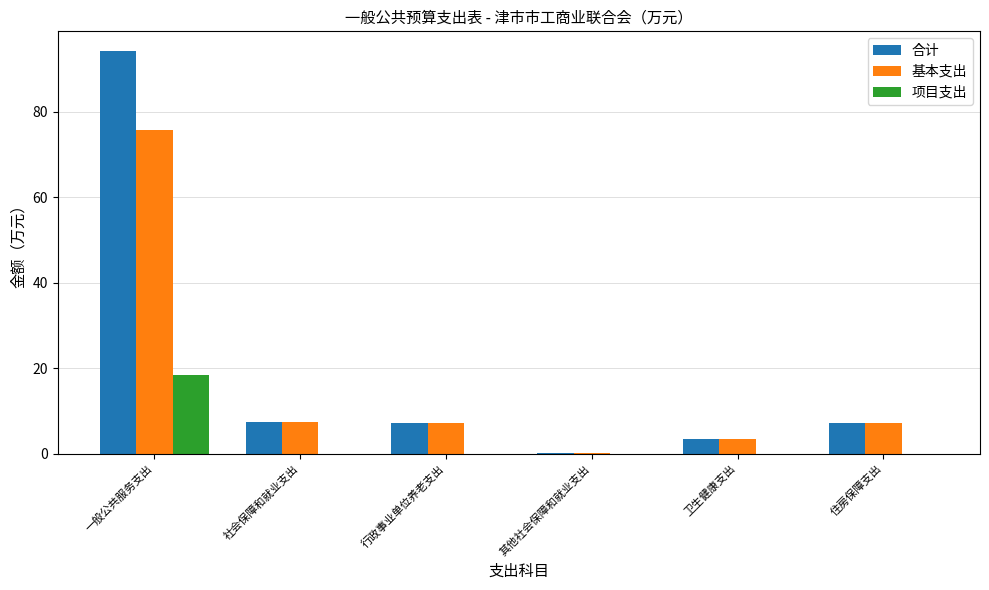

Are the bars horizontal?

No